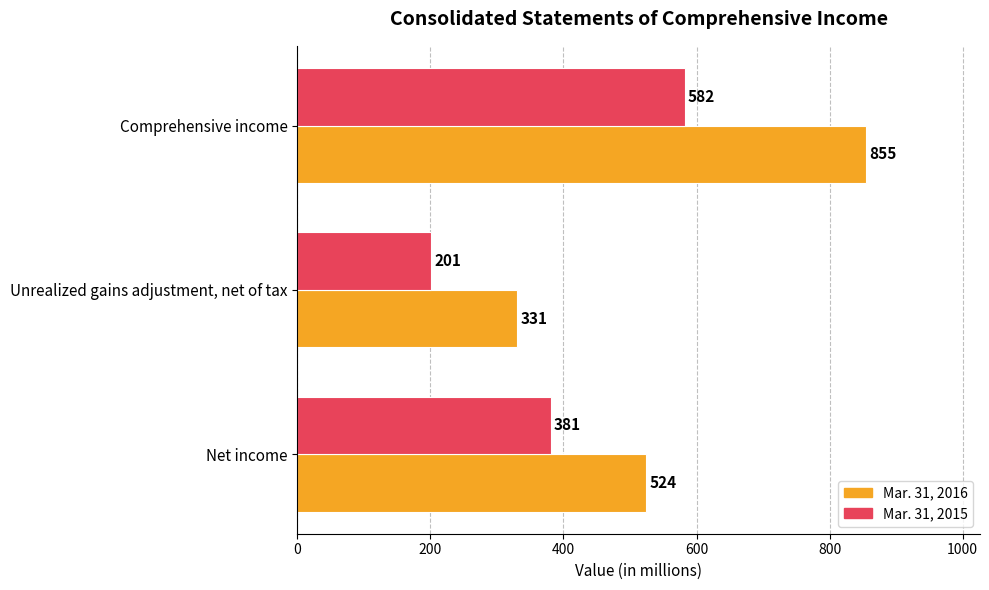

How many Mar. 31, 2016 values are between 331 and 855?

3